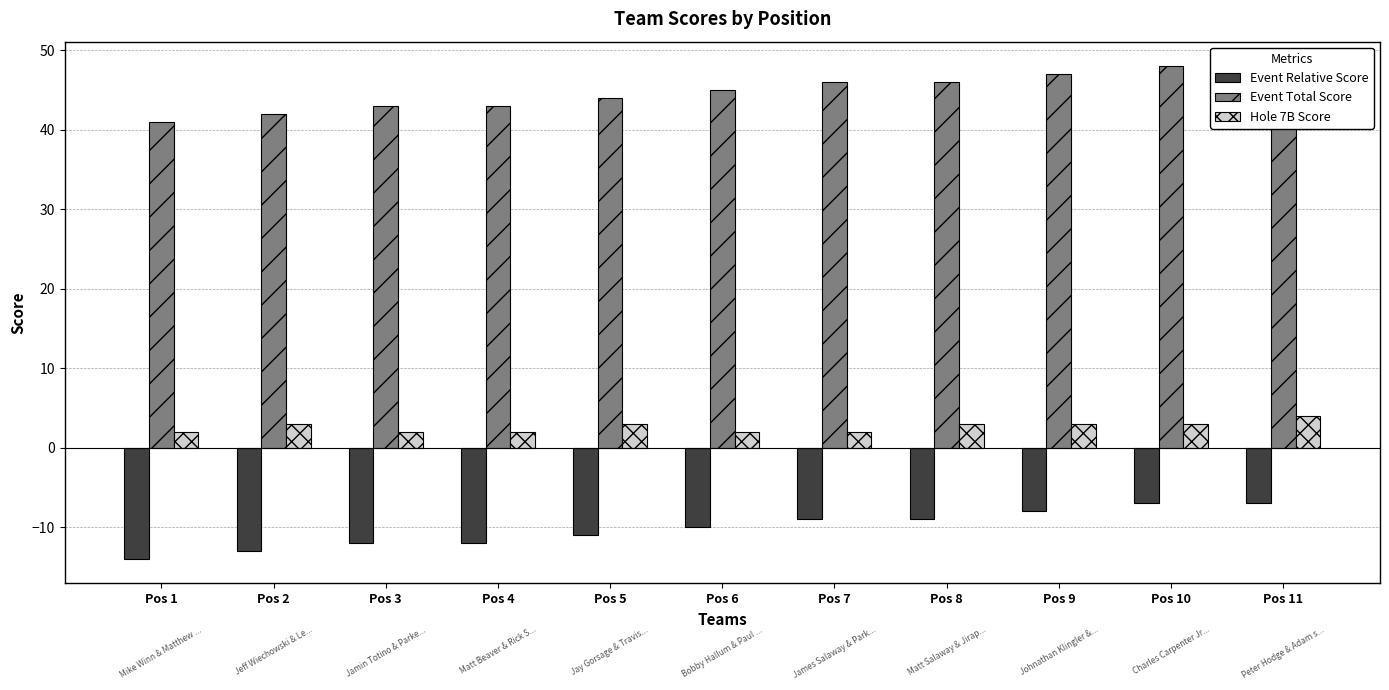

How many Event Relative Score values are between -12 and -8?

7